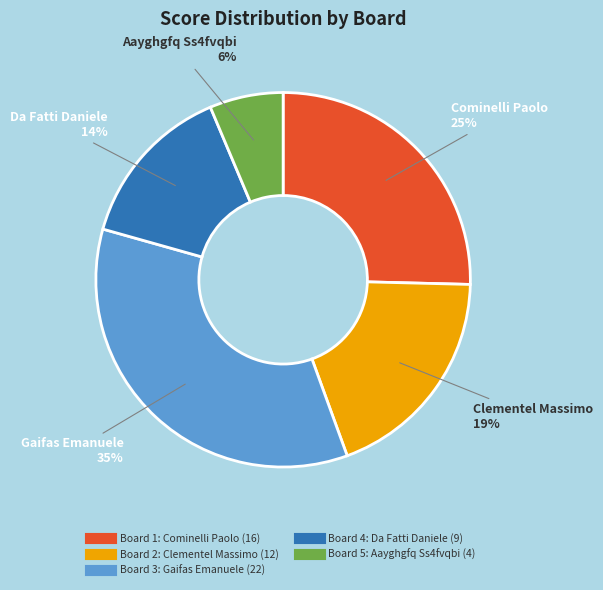

Does any single category account for the majority?

No